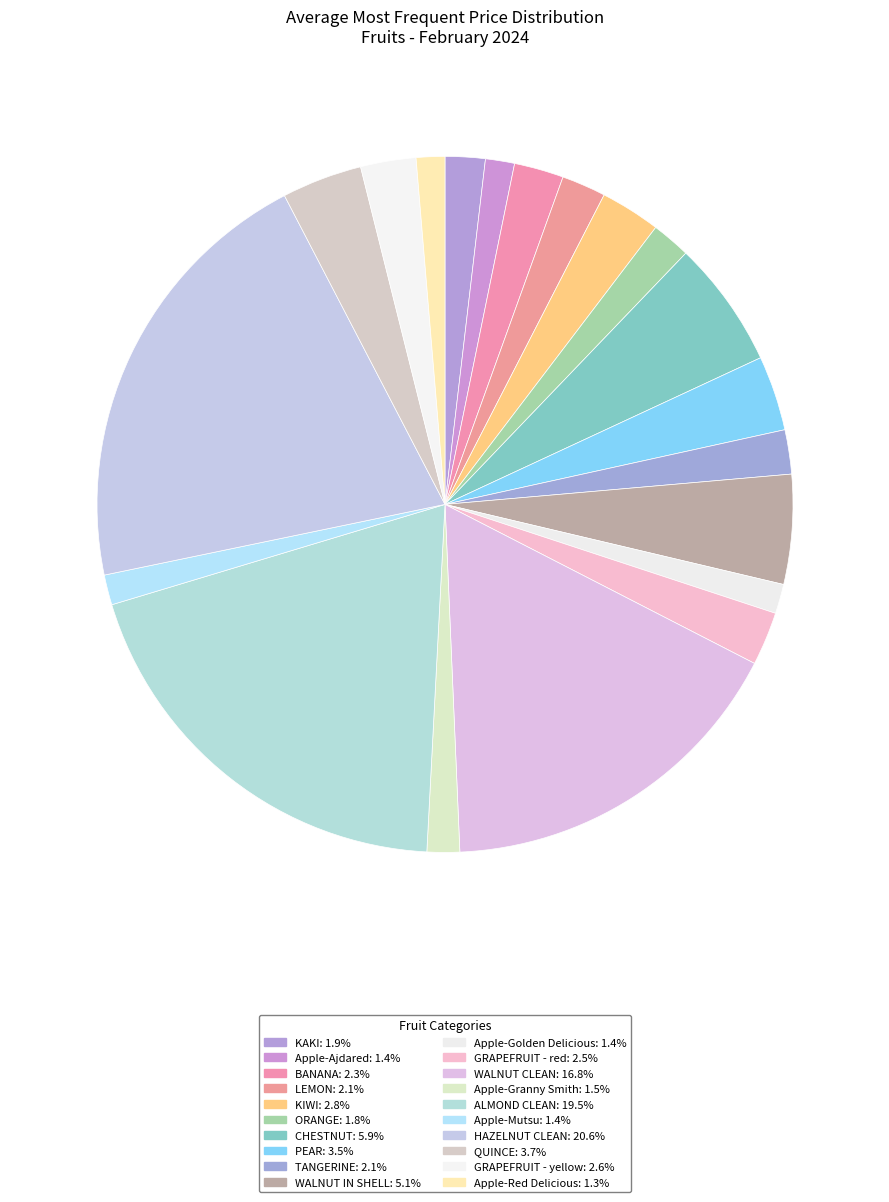

Is the sum of LEMON and QUINCE greater than half?

No